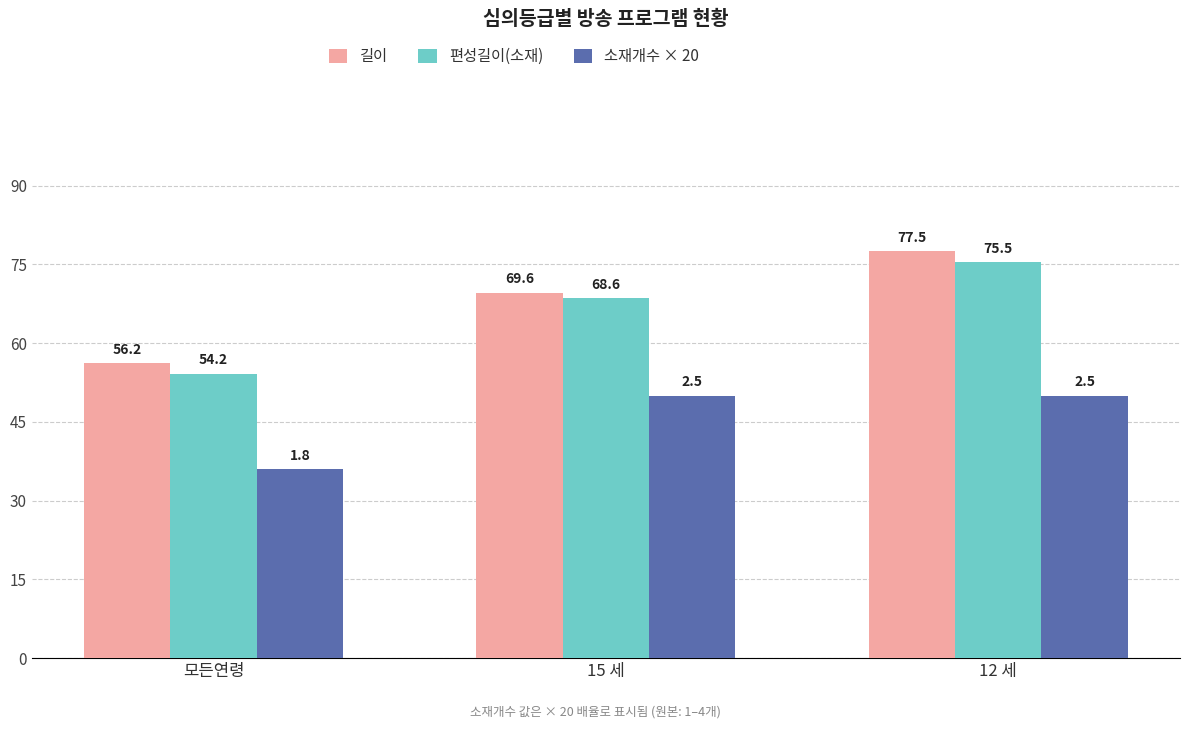

True or false: 편성길이(소재) has a value of 75.5 at 12 세.

True